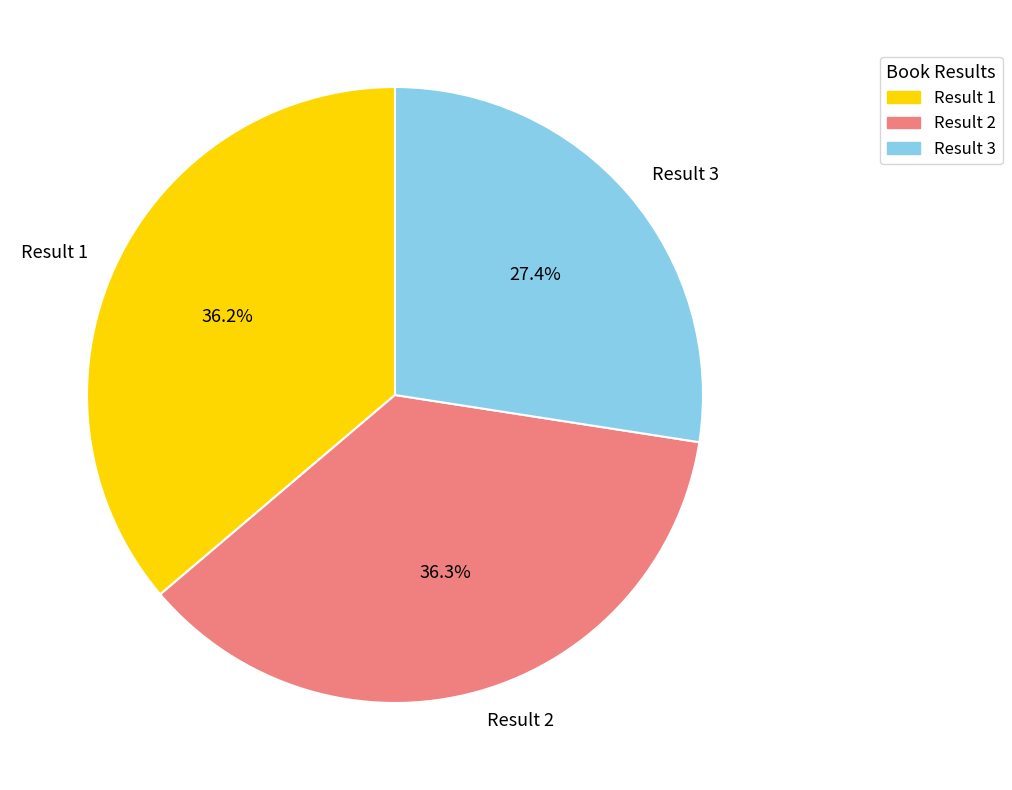

Between Result 3 and Result 2, which is larger?

Result 2